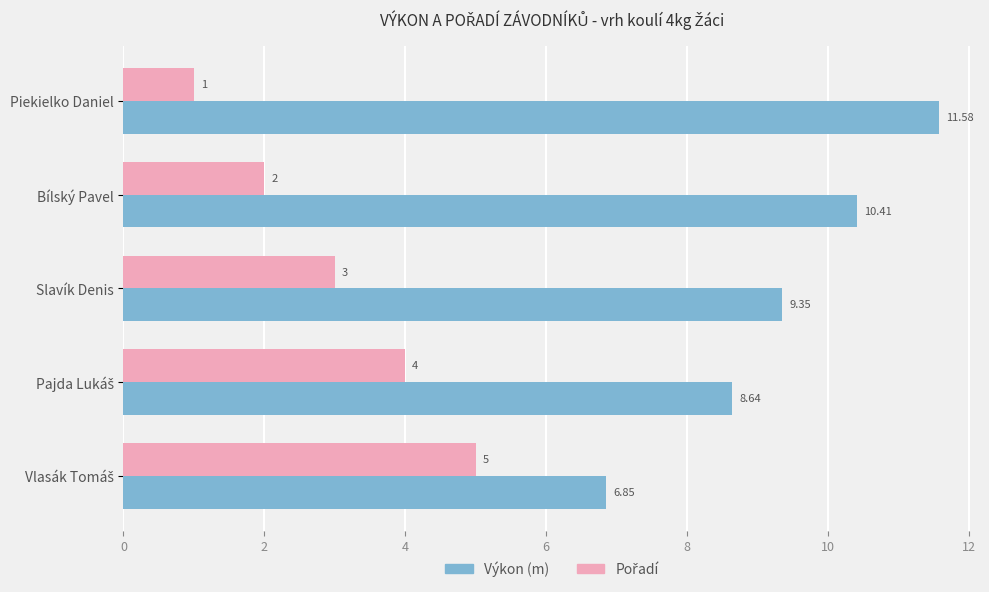

At how many categories does at least one series exceed 10?

2